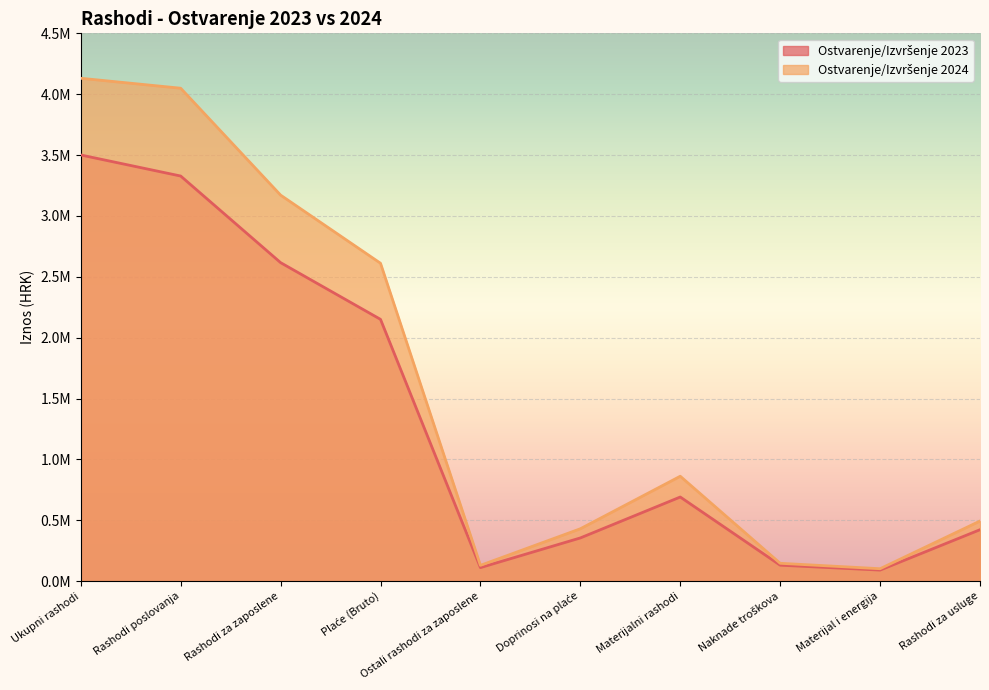

What is the sum of all Ostvarenje/Izvršenje 2023 values?

13396607.2